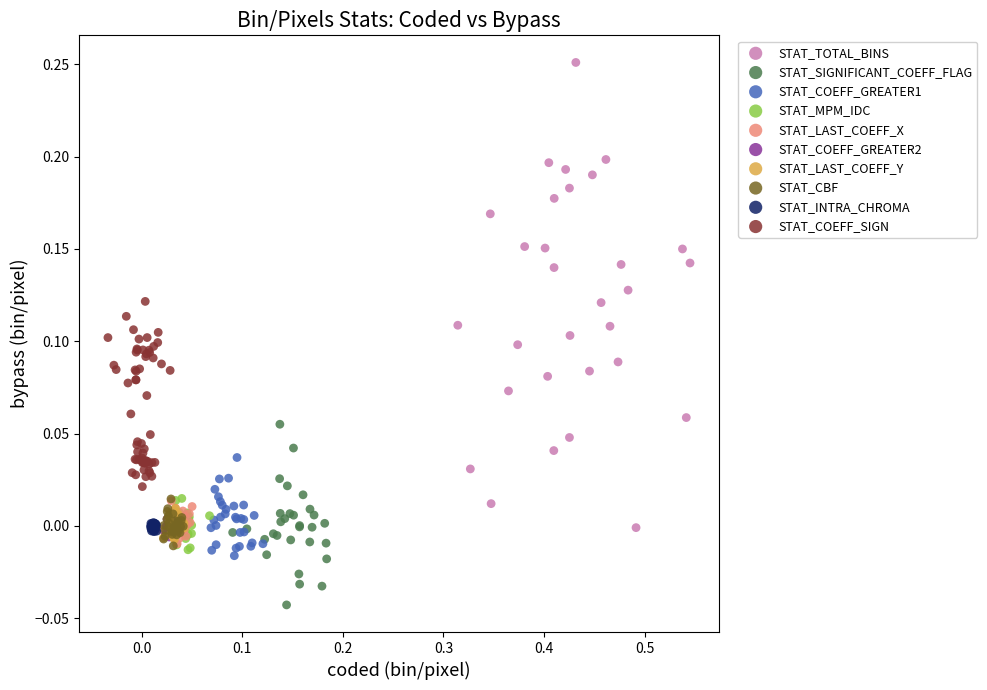

Which series reaches the minimum Y coordinate?

STAT_SIGNIFICANT_COEFF_FLAG